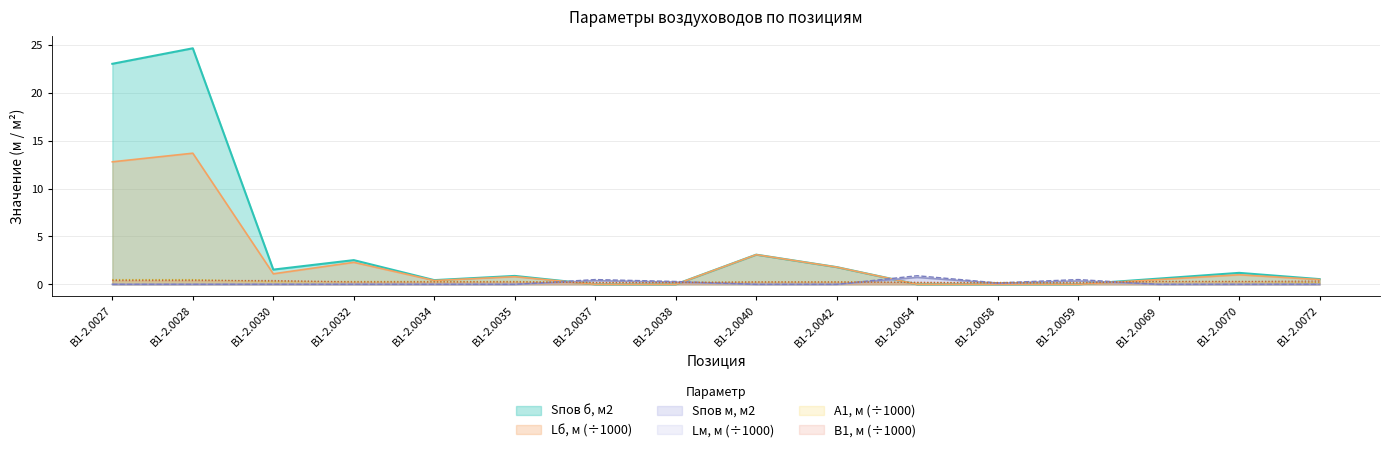

Reading left to right, extract all data points from this chart.

Sпов б (м2): В1-2.0027=23.0	В1-2.0028=24.7	В1-2.0030=1.5	В1-2.0032=2.5	В1-2.0034=0.4	В1-2.0035=0.9	В1-2.0037=0.0	В1-2.0038=0.0	В1-2.0040=3.1	В1-2.0042=1.8	В1-2.0054=0.0	В1-2.0058=0.0	В1-2.0059=0.0	В1-2.0069=0.6	В1-2.0070=1.2	В1-2.0072=0.5
Lб (мм): В1-2.0027=12.8	В1-2.0028=13.7	В1-2.0030=1.1	В1-2.0032=2.3	В1-2.0034=0.4	В1-2.0035=0.8	В1-2.0037=0.0	В1-2.0038=0.0	В1-2.0040=3.1	В1-2.0042=1.8	В1-2.0054=0.0	В1-2.0058=0.0	В1-2.0059=0.0	В1-2.0069=0.5	В1-2.0070=1.0	В1-2.0072=0.5
Sпов м (м2): В1-2.0027=0.0	В1-2.0028=0.0	В1-2.0030=0.0	В1-2.0032=0.0	В1-2.0034=0.0	В1-2.0035=0.0	В1-2.0037=0.4	В1-2.0038=0.2	В1-2.0040=0.0	В1-2.0042=0.0	В1-2.0054=0.7	В1-2.0058=0.1	В1-2.0059=0.3	В1-2.0069=0.0	В1-2.0070=0.0	В1-2.0072=0.0
Lм (мм): В1-2.0027=0.0	В1-2.0028=0.0	В1-2.0030=0.0	В1-2.0032=0.0	В1-2.0034=0.0	В1-2.0035=0.0	В1-2.0037=0.5	В1-2.0038=0.3	В1-2.0040=0.0	В1-2.0042=0.0	В1-2.0054=0.9	В1-2.0058=0.1	В1-2.0059=0.5	В1-2.0069=0.0	В1-2.0070=0.0	В1-2.0072=0.0
B1 (мм): В1-2.0027=0.4	В1-2.0028=0.4	В1-2.0030=0.4	В1-2.0032=0.2	В1-2.0034=0.2	В1-2.0035=0.2	В1-2.0037=0.2	В1-2.0038=0.2	В1-2.0040=0.2	В1-2.0042=0.2	В1-2.0054=0.2	В1-2.0058=0.1	В1-2.0059=0.1	В1-2.0069=0.3	В1-2.0070=0.3	В1-2.0072=0.3
A1 (мм): В1-2.0027=0.5	В1-2.0028=0.5	В1-2.0030=0.3	В1-2.0032=0.3	В1-2.0034=0.3	В1-2.0035=0.3	В1-2.0037=0.2	В1-2.0038=0.2	В1-2.0040=0.2	В1-2.0042=0.2	В1-2.0054=0.2	В1-2.0058=0.2	В1-2.0059=0.2	В1-2.0069=0.3	В1-2.0070=0.3	В1-2.0072=0.2